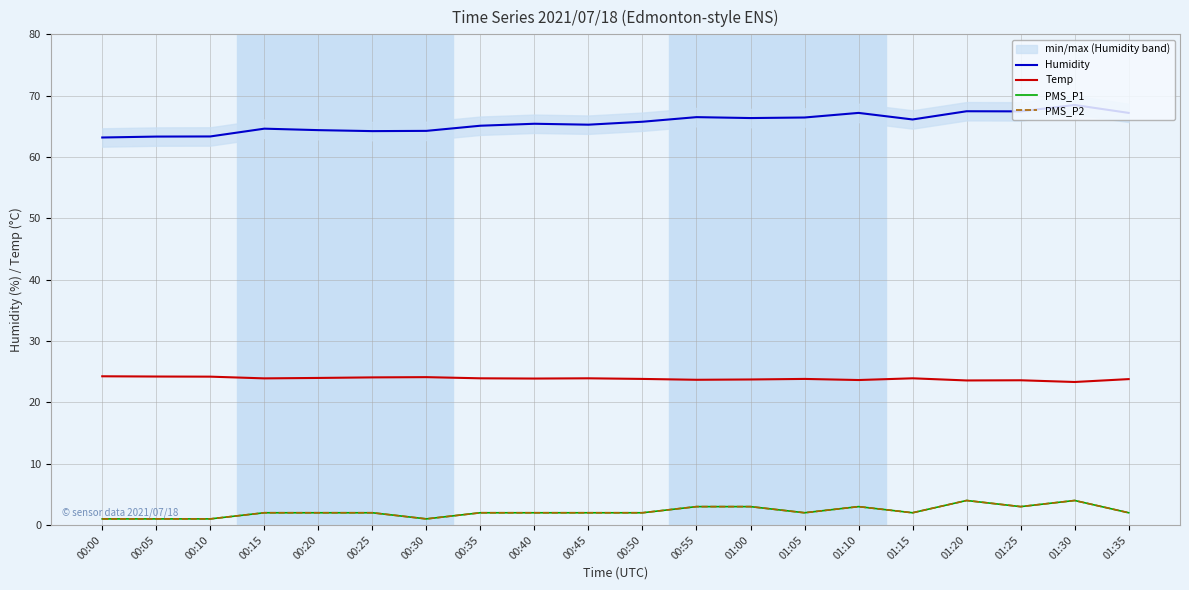

Which category has the highest value across all series?

01:30